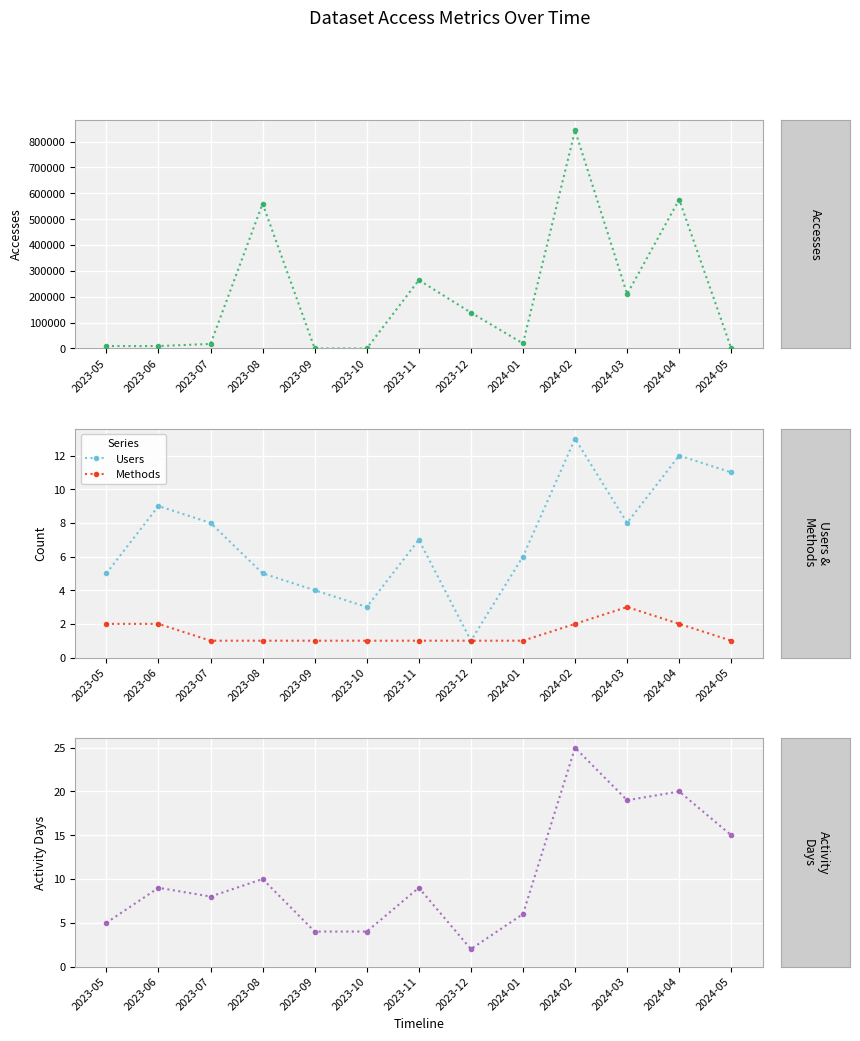

How many interior local valleys does the Users series have?

3